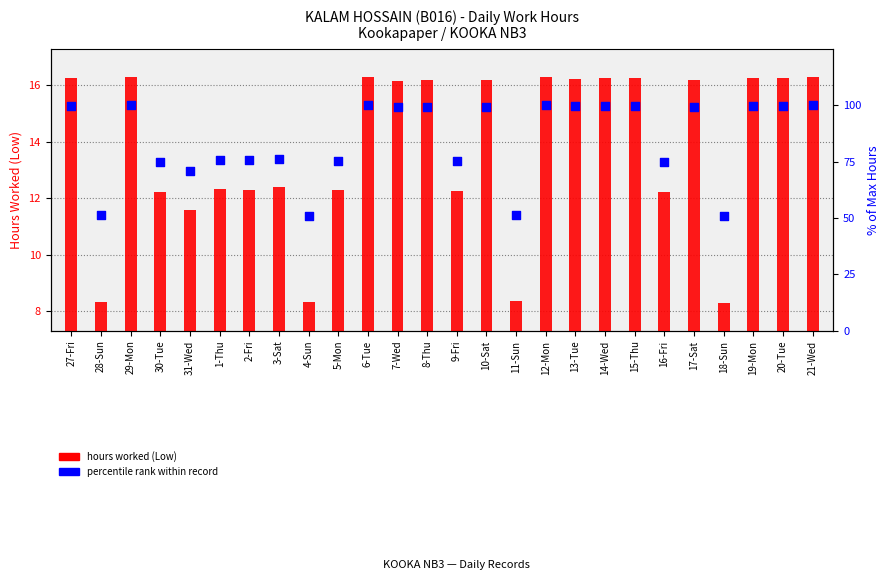

Which series has the largest total across all categories?

percentile rank within record